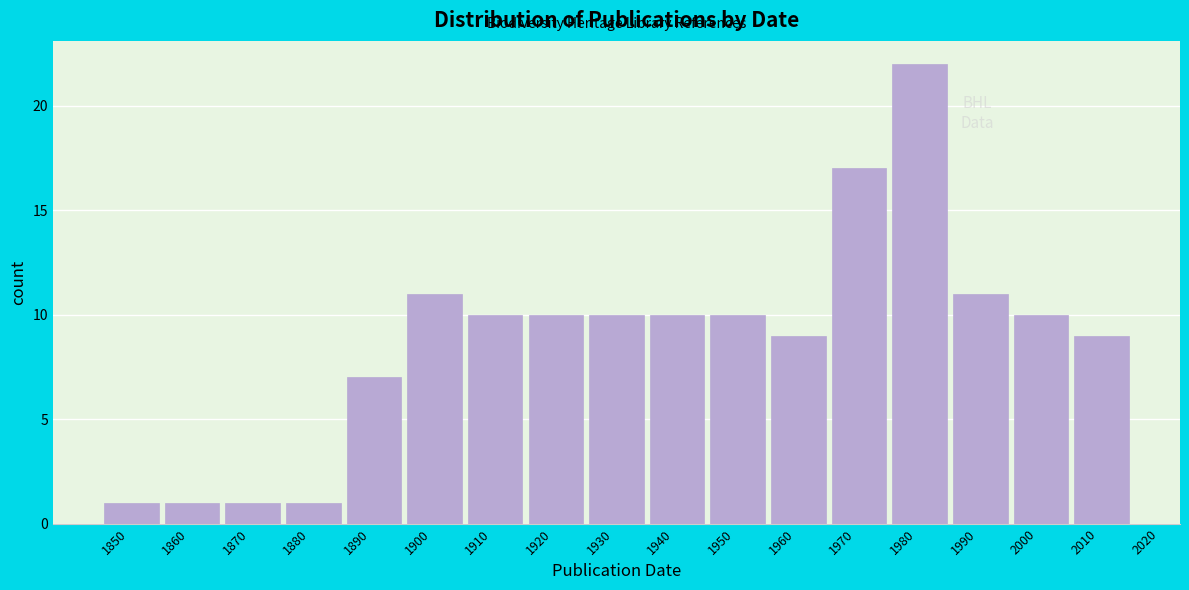

Reading left to right, what are all the values shown in this chart?

1	1	1	1	7	11	10	10	10	10	10	9	17	22	11	10	9